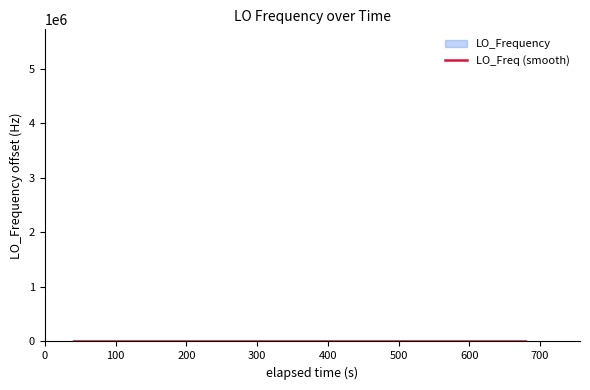

How many positive values are there?

33